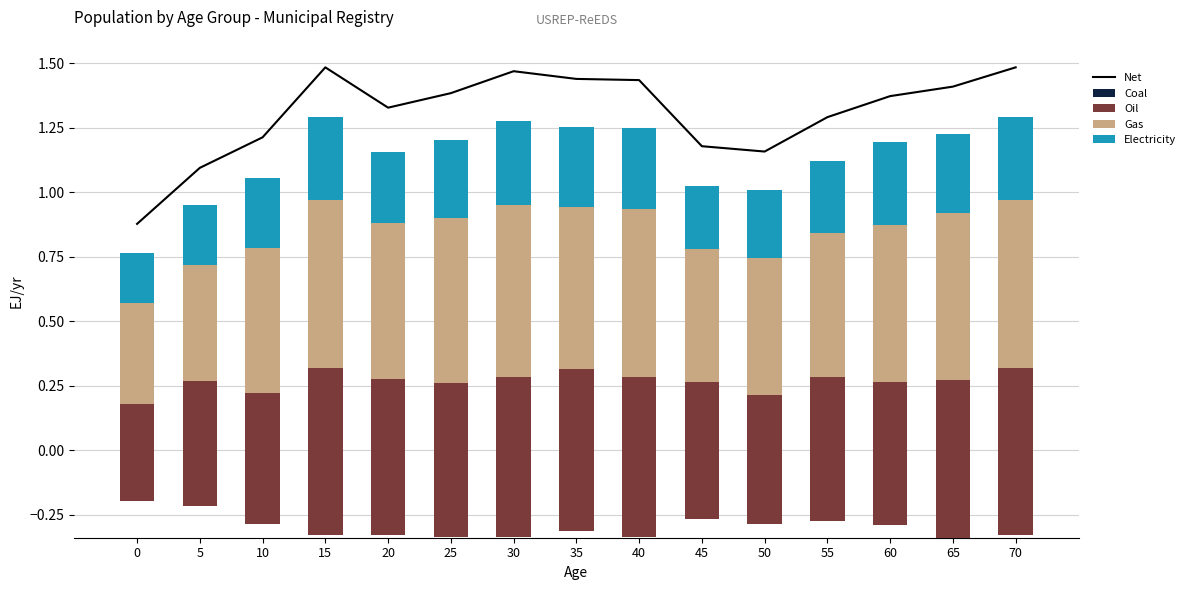

The Net series shows 2.0 at 15. True or false?

False